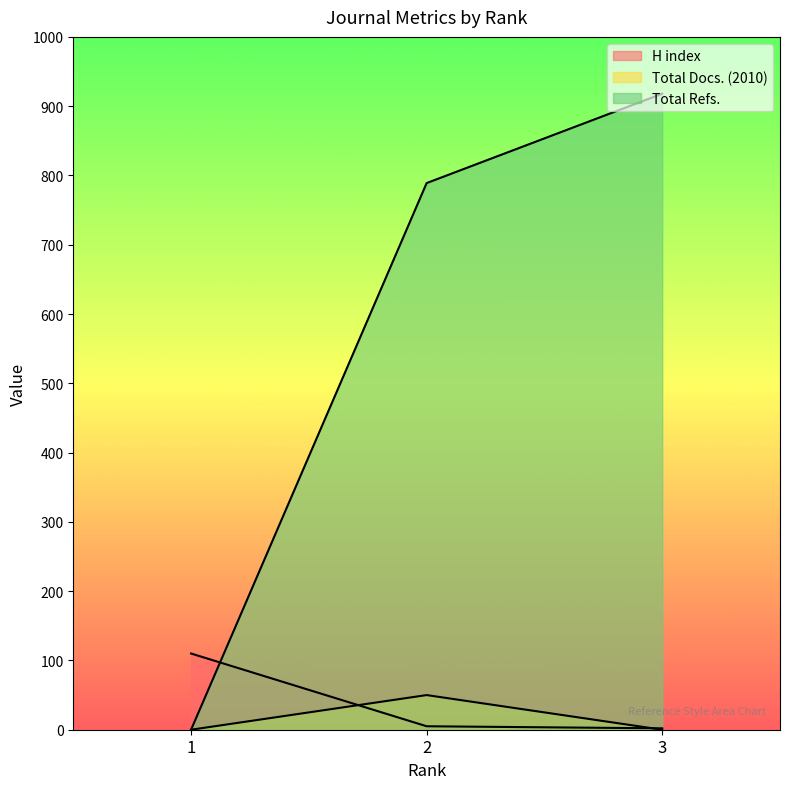

True or false: Total Docs. (2010) has a value of 81 at 2.

False